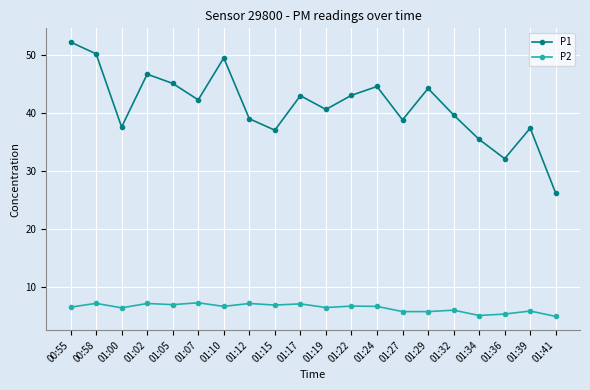

Where does the P2 series first go above 6?

00:55